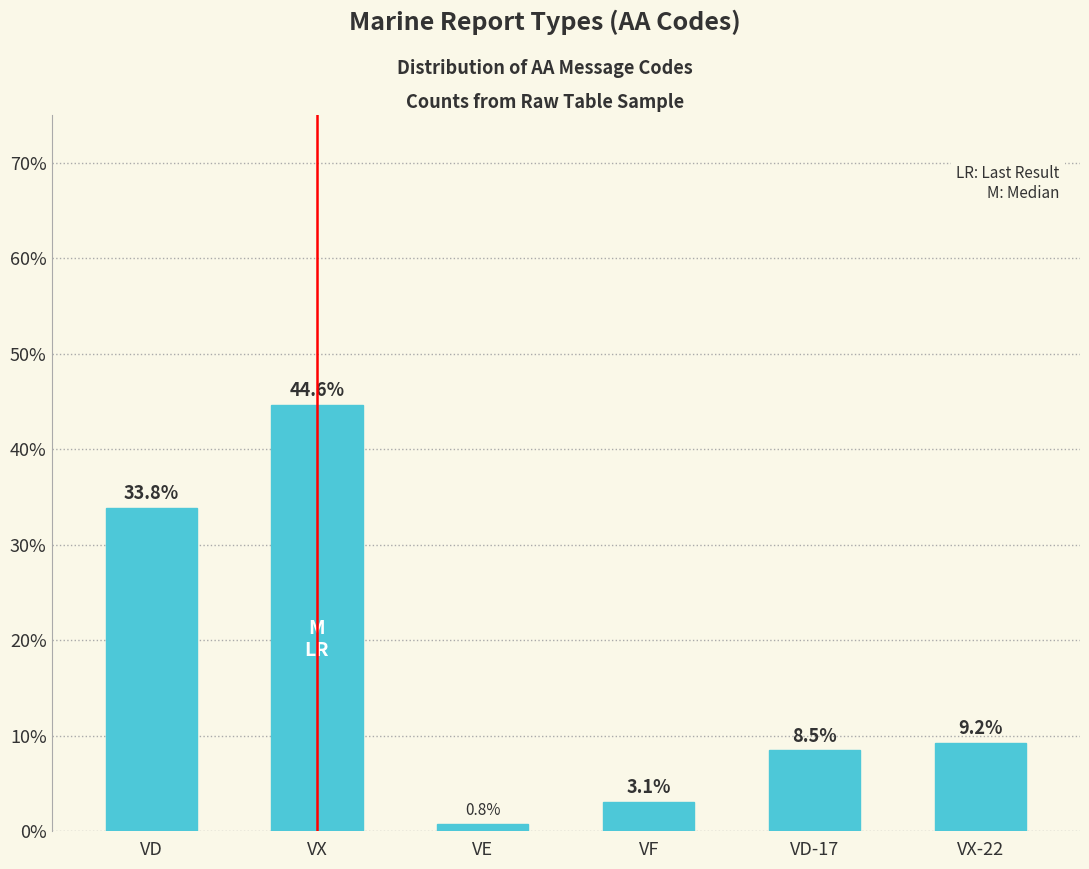

What is the value of the 3rd bar from the left?

0.8